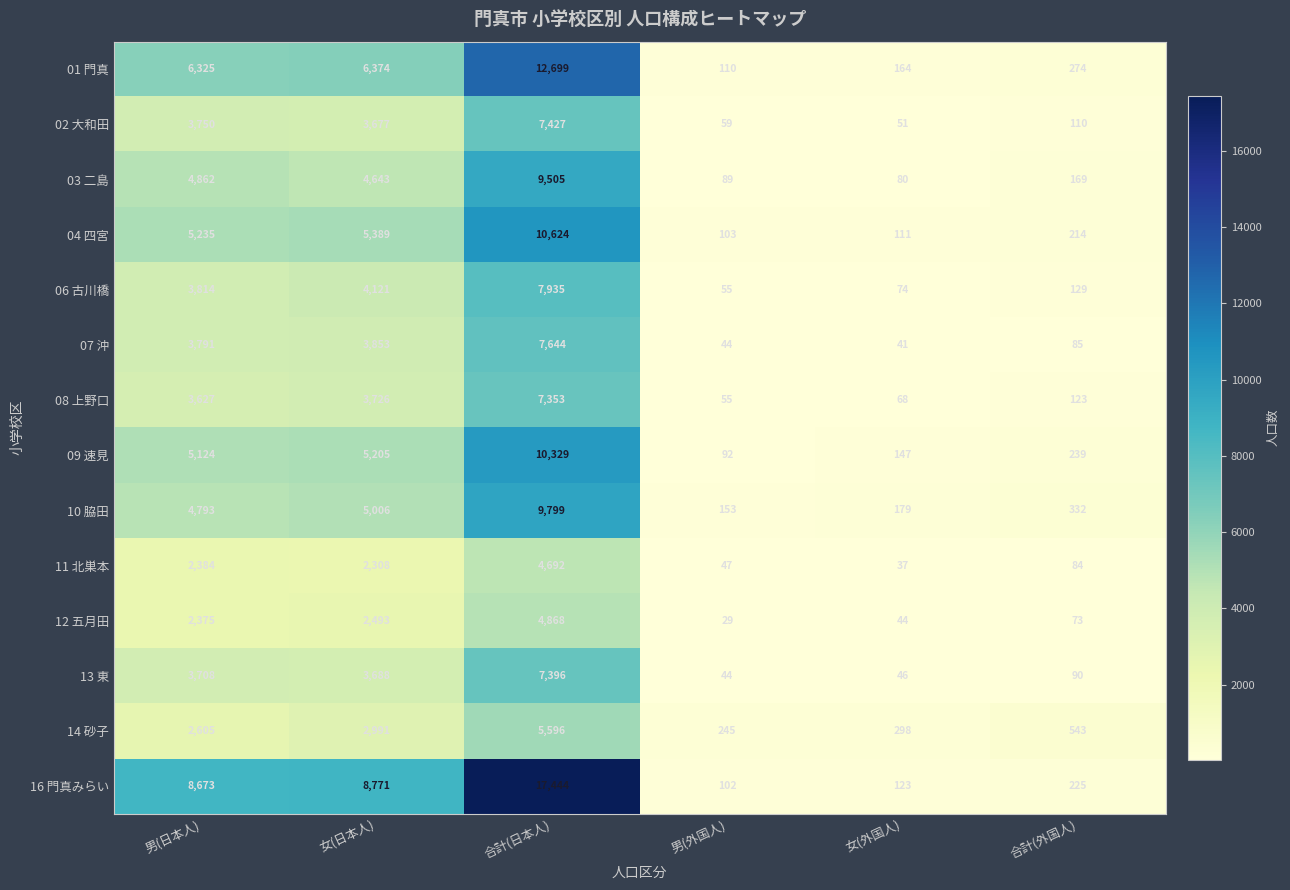

Which series has the widest spread of values?

16 門真みらい